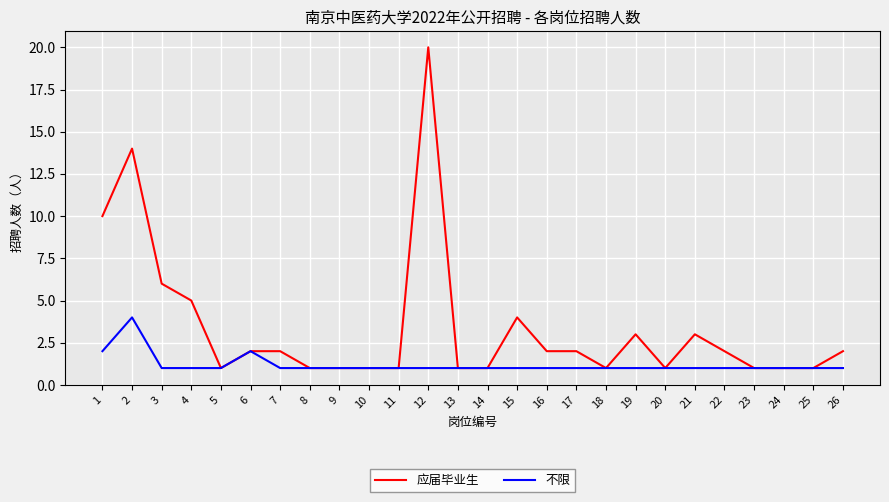

Which series has the largest range (max minus min)?

应届毕业生